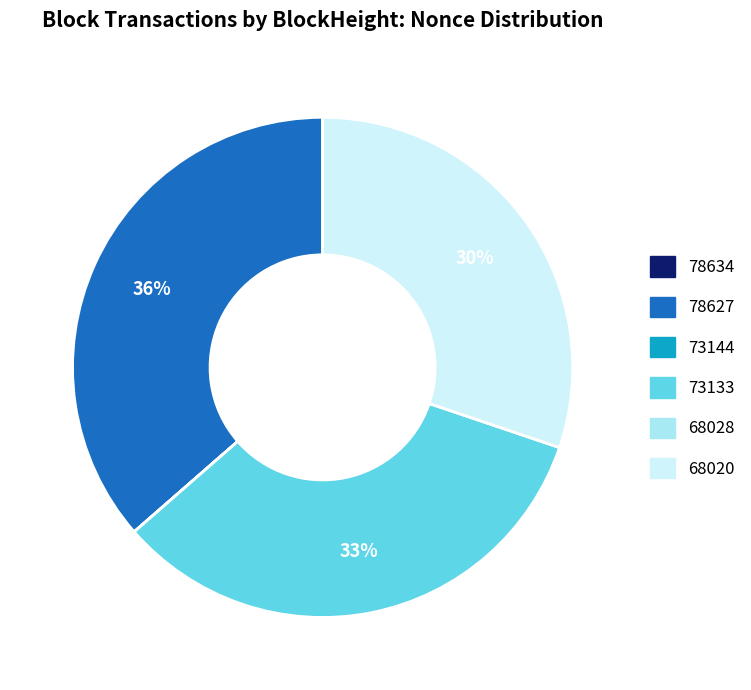

Is it true that 78627 is 30% of the pie?

False